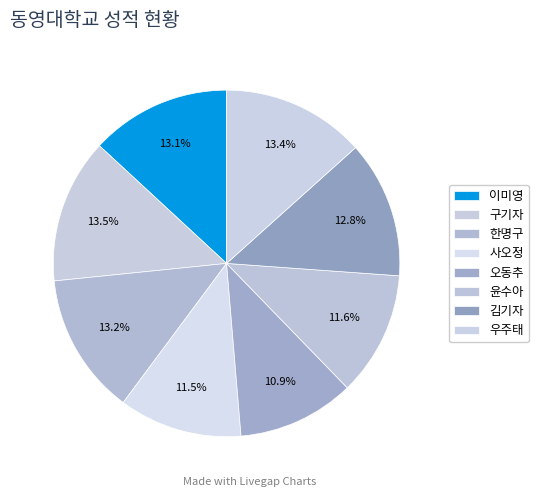

To the nearest percent, what portion does 우주태 represent?

13%